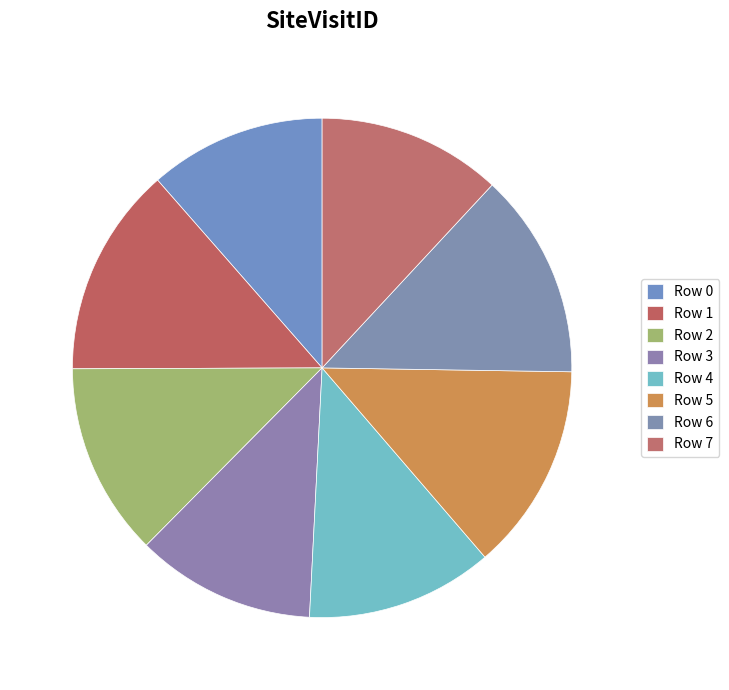

Does any single category account for the majority?

No